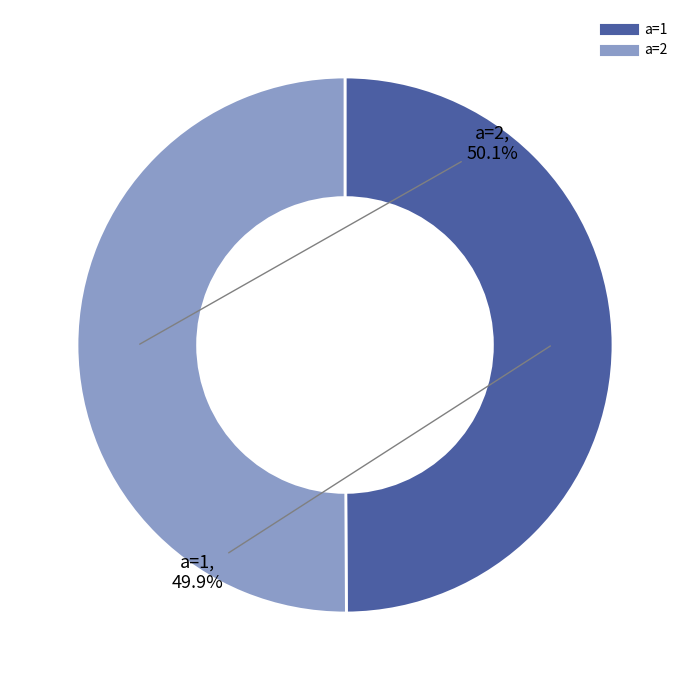

What is the total percentage of a=2 and a=1?

100.0%